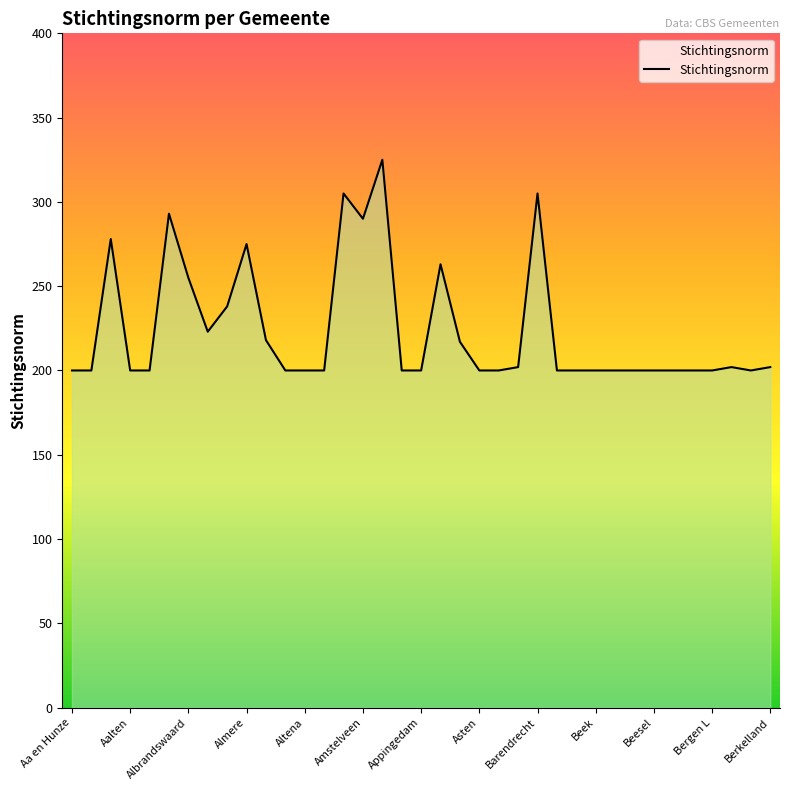

What is the smallest value displayed?

200